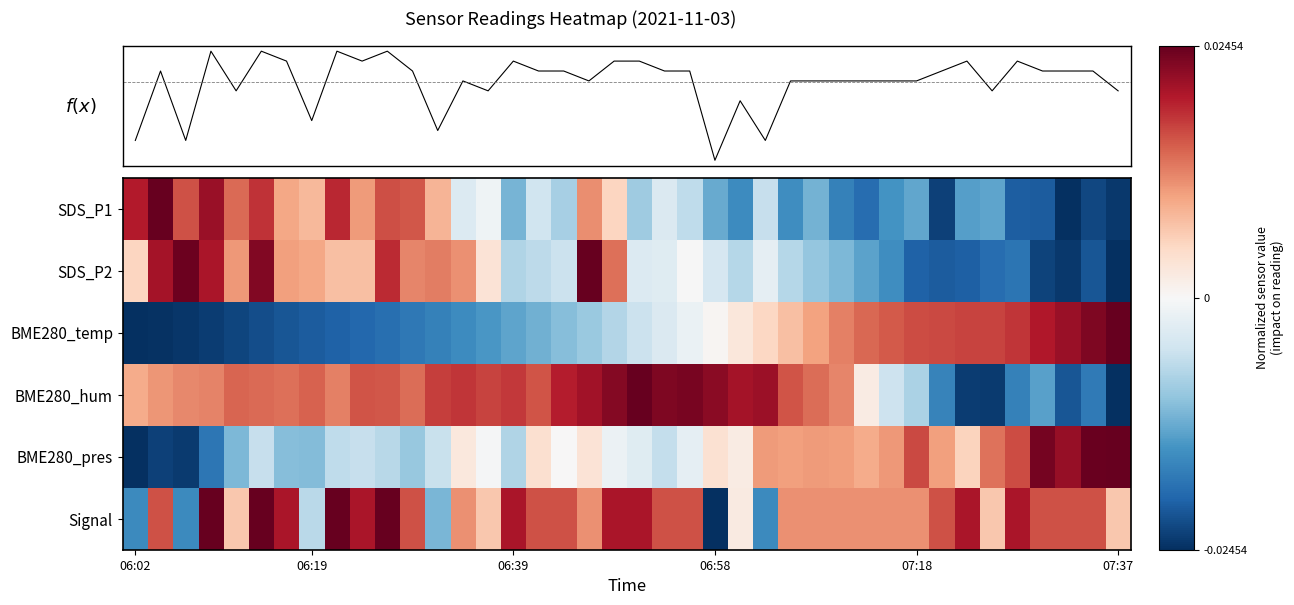

At which label does BME280_pres reach its minimum?

06:02